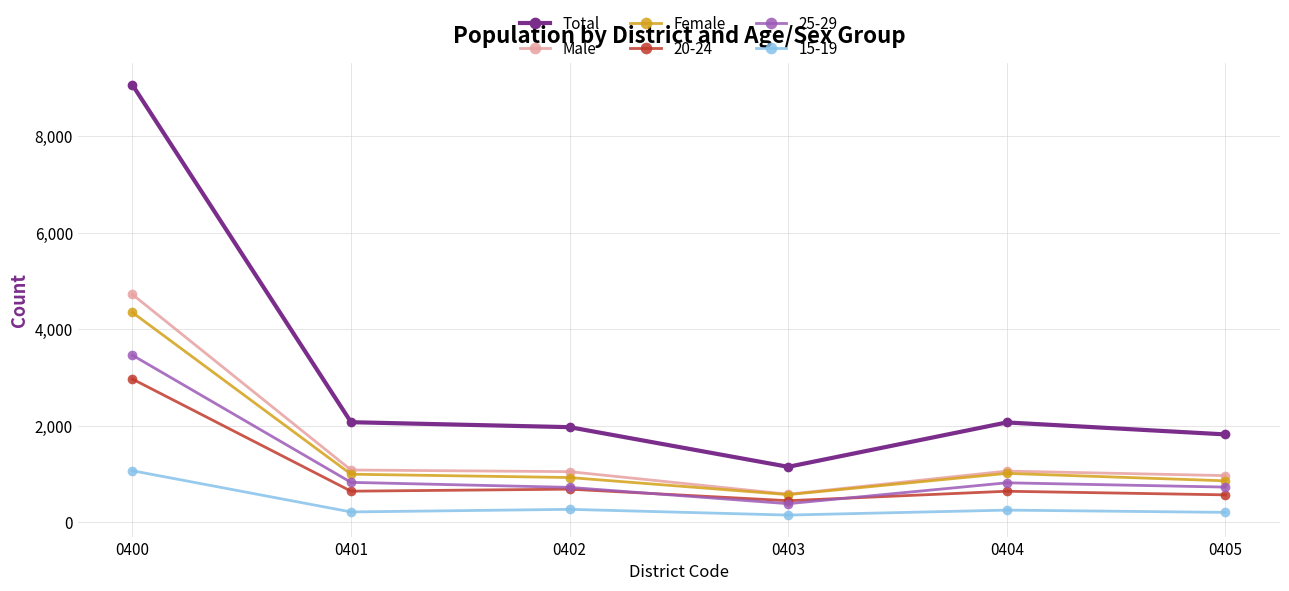

True or false: Male and Total cross at least once.

False